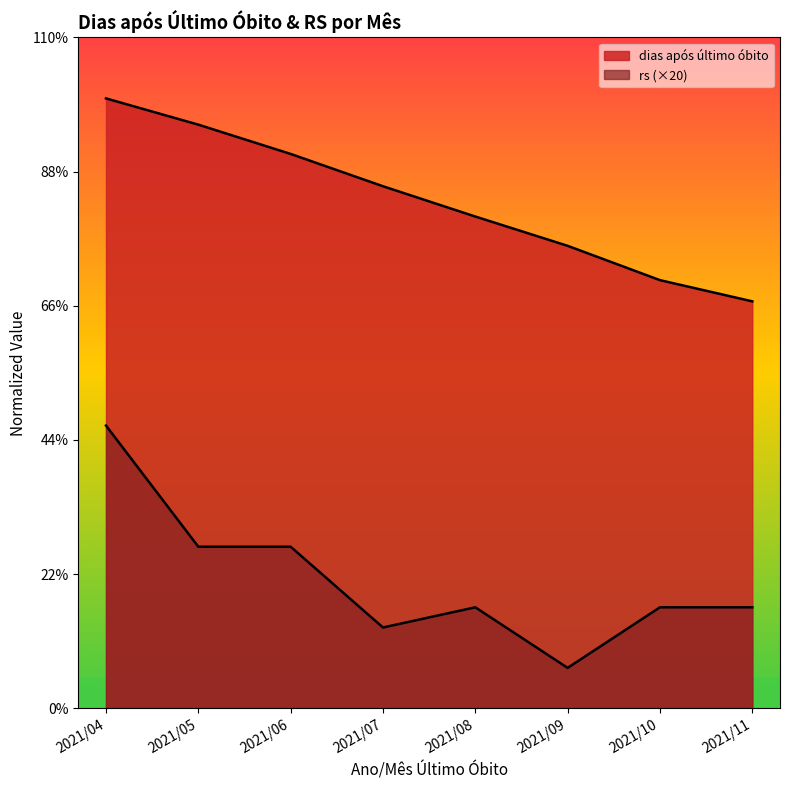

Where is the first local maximum for rs?

2021/08